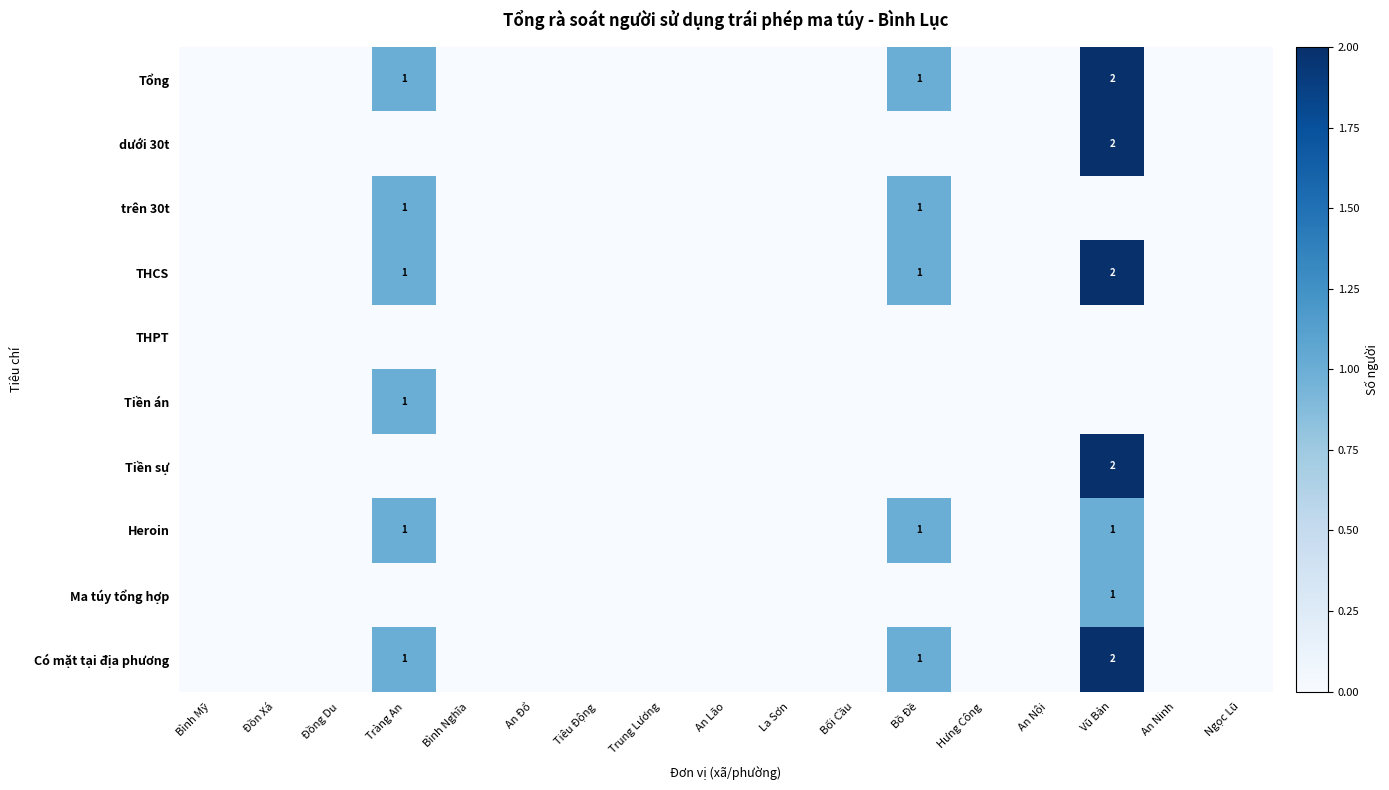

The Tiền án series shows 2 at Tràng An. True or false?

False